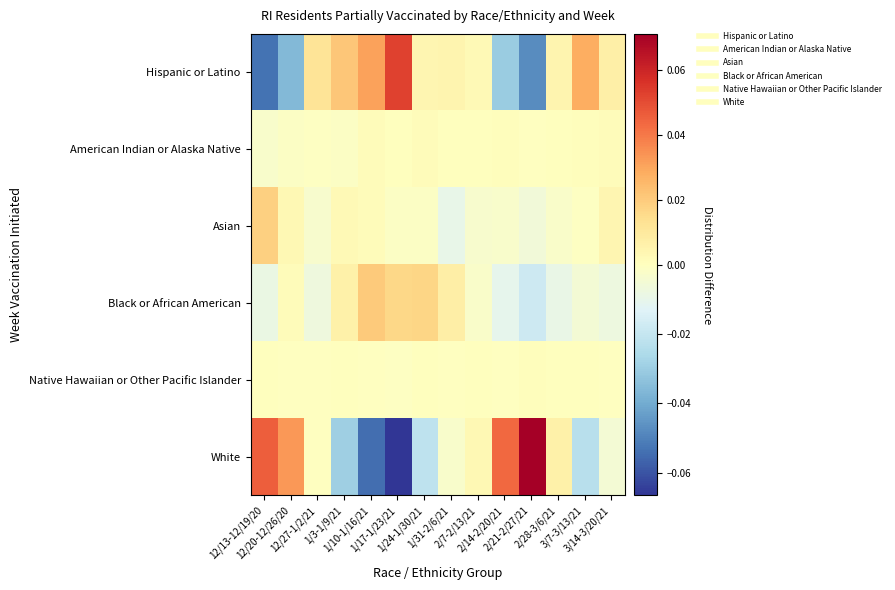

Which series has the largest range (max minus min)?

White